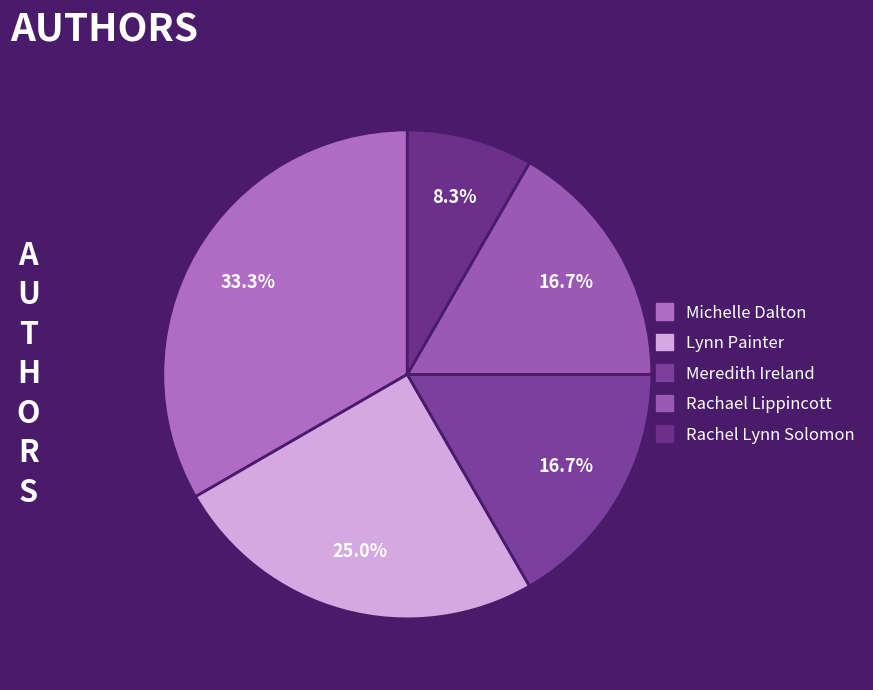

Between Lynn Painter and Rachael Lippincott, which is larger?

Lynn Painter